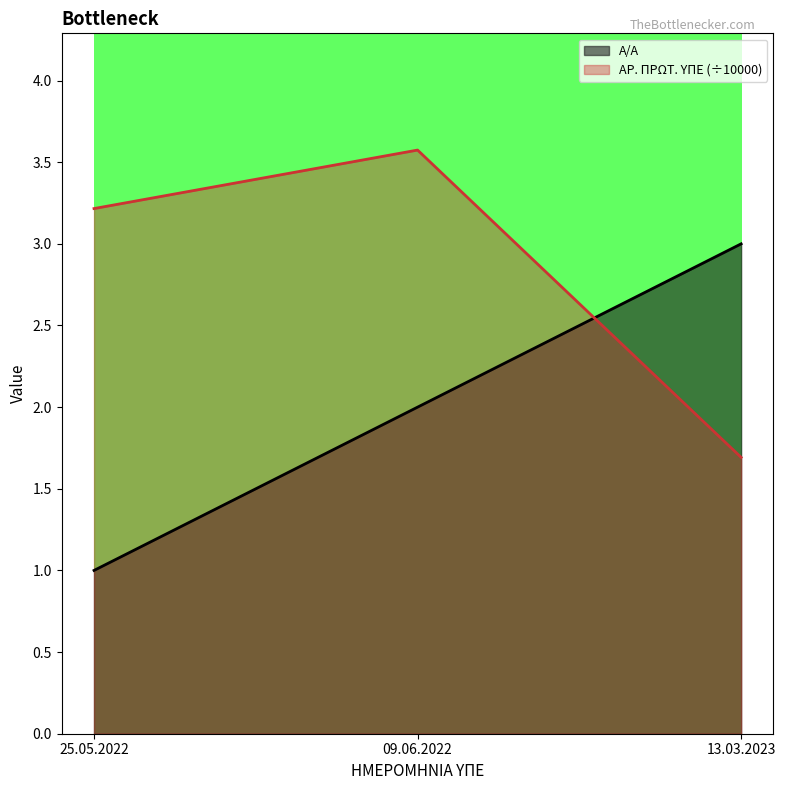

Reading left to right, list all the values displayed in this chart.

Α/Α: 25.05.2022=1.0	09.06.2022=2.0	13.03.2023=3.0
ΑΡ. ΠΡΩΤ. ΥΠΕ: 25.05.2022=3.2	09.06.2022=3.6	13.03.2023=1.7